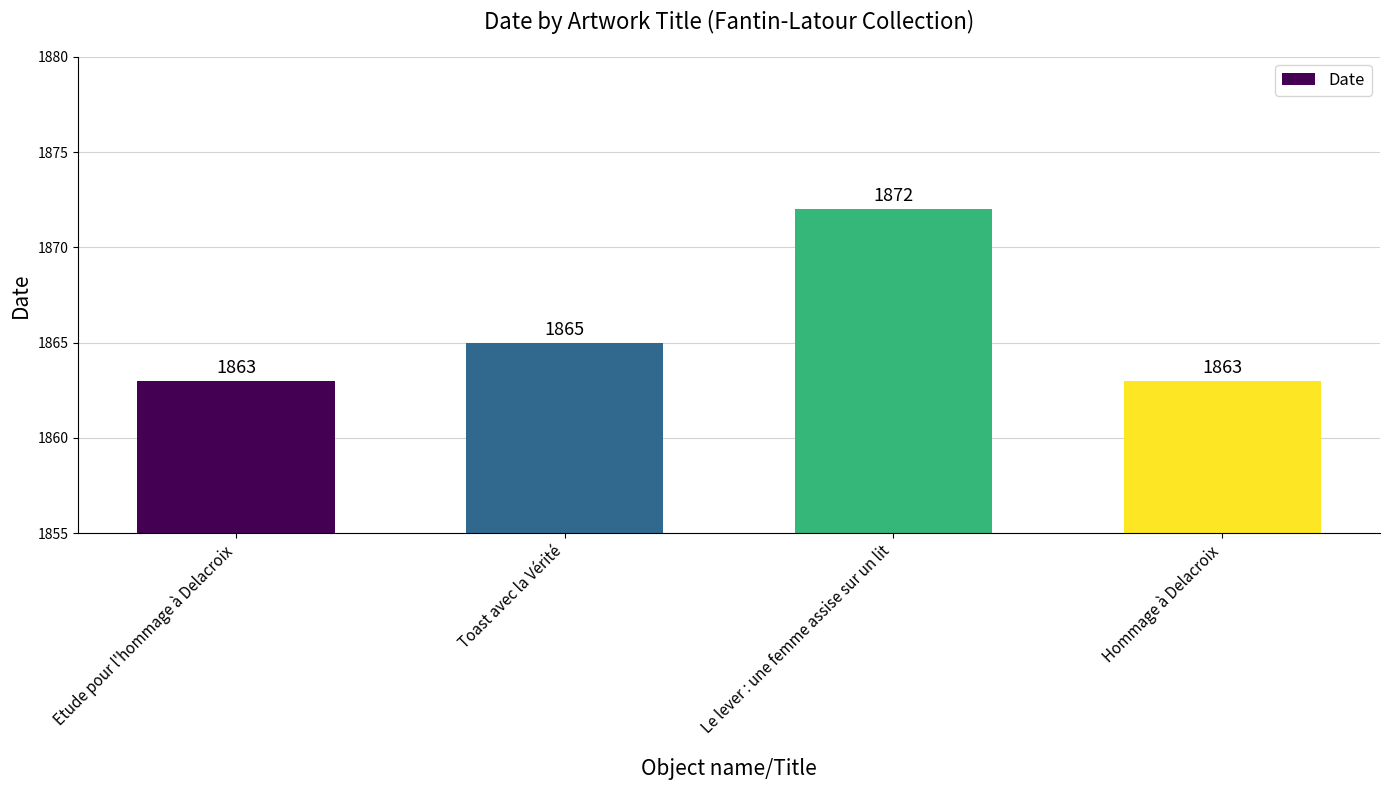

How many bars are there in total?

4